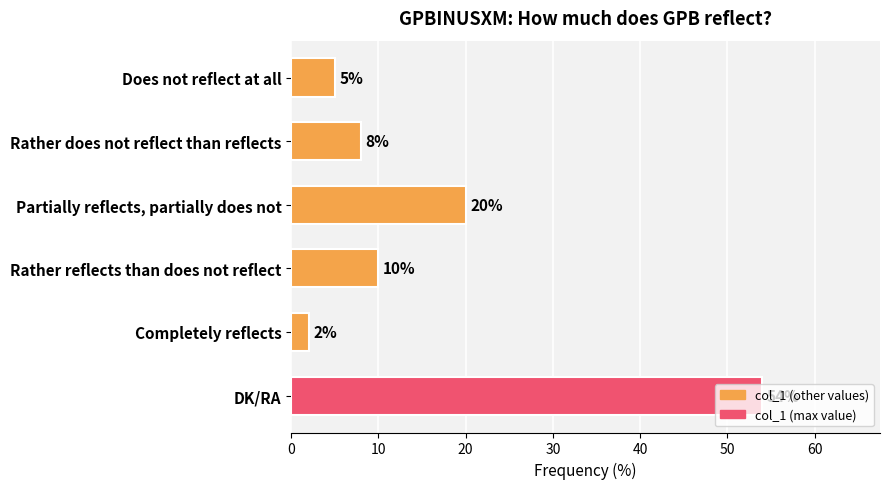

What is the change in value from Partially reflects, partially does not to DK/RA?

+34